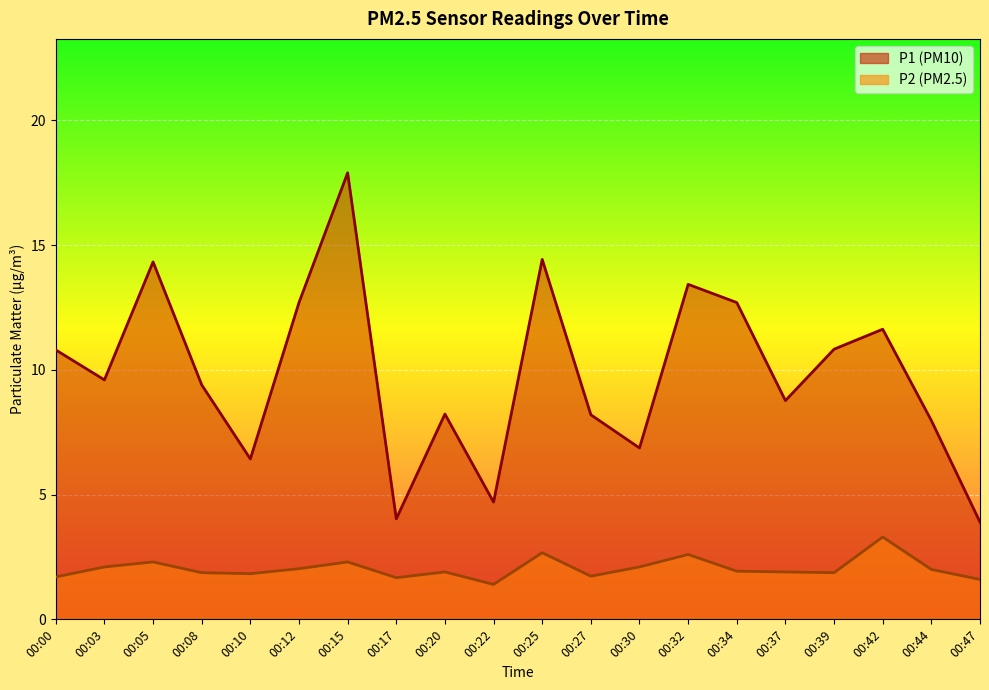

Read the P1 value at 00:42.

11.6